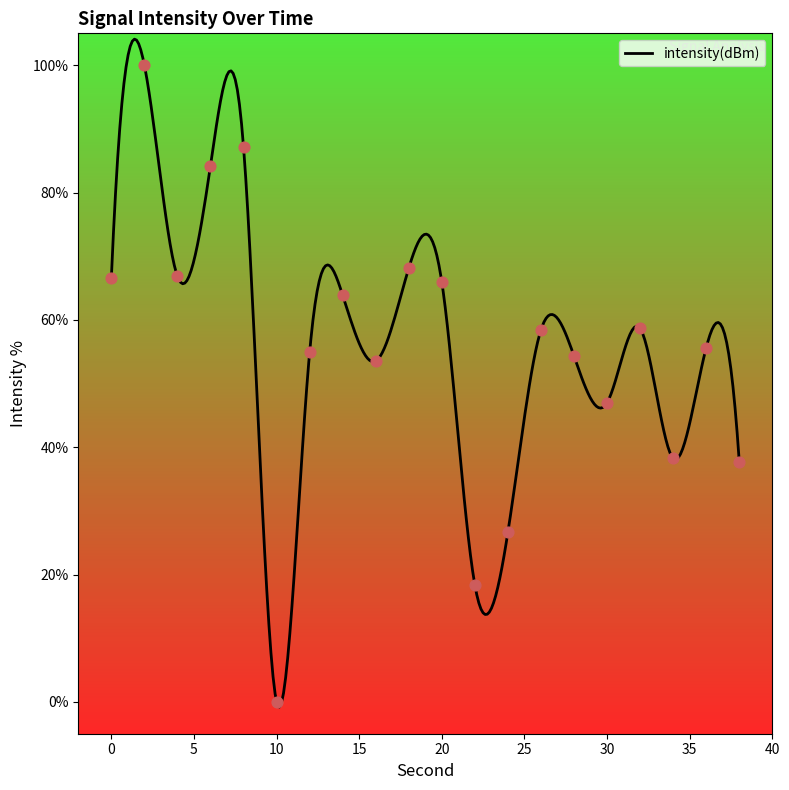

What is the change in value from 8 to 32?

-28.5